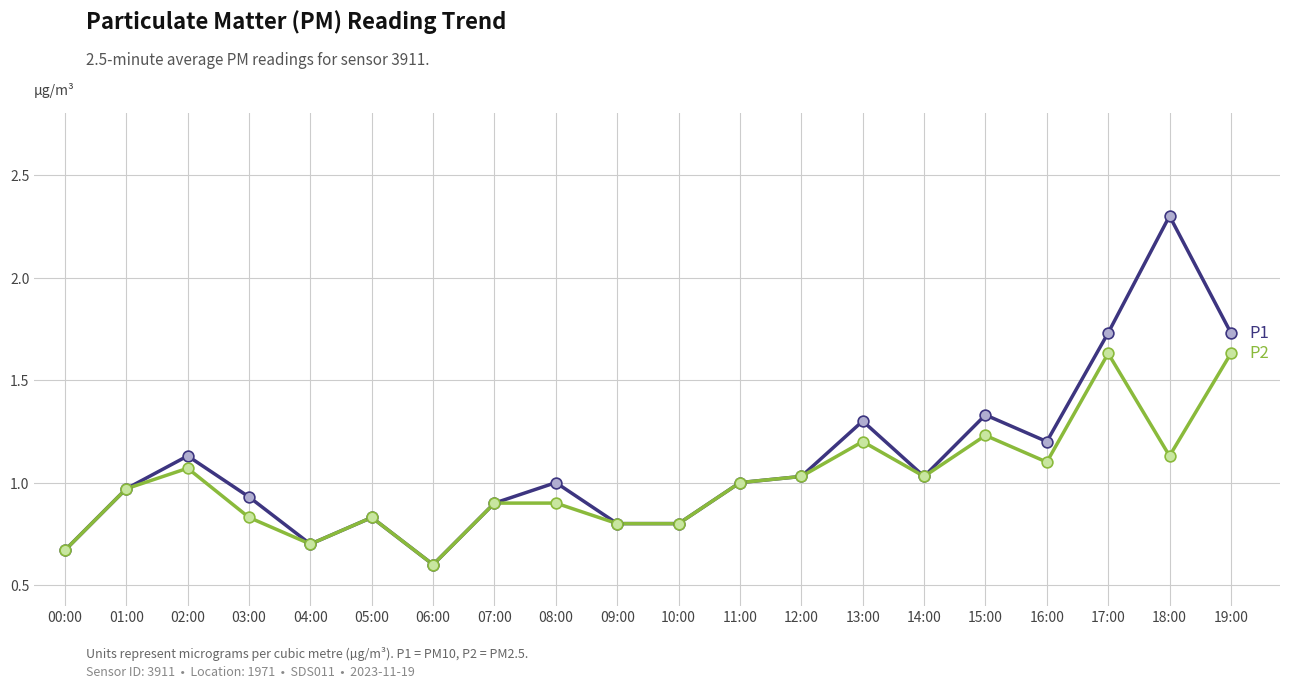

What is the total value across all series at 01:00?

1.9